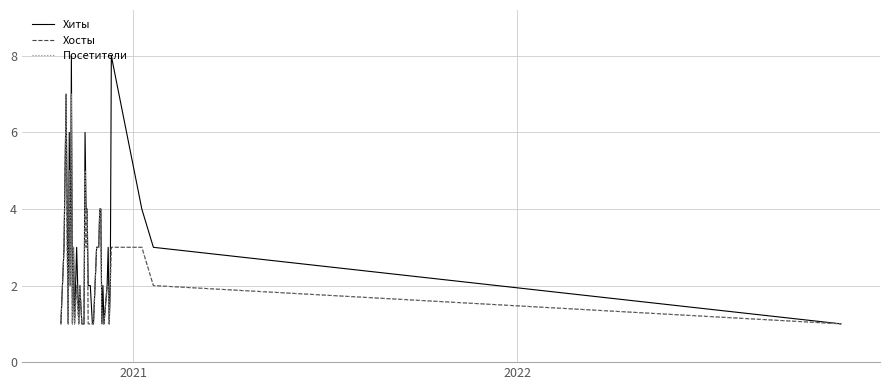

Is this an area chart (filled region under the line)?

No